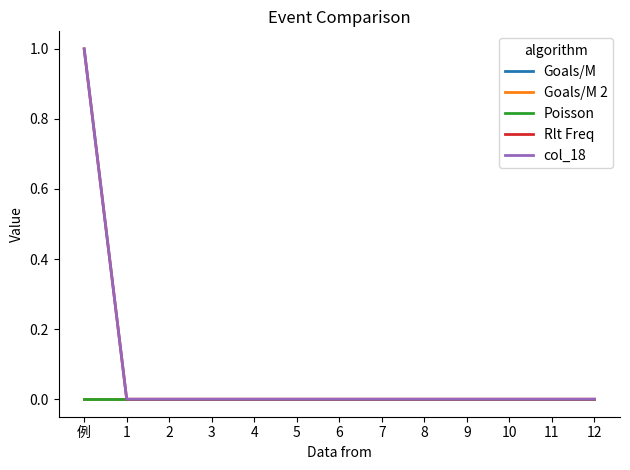

At which category does the chart reach its peak across all series?

例